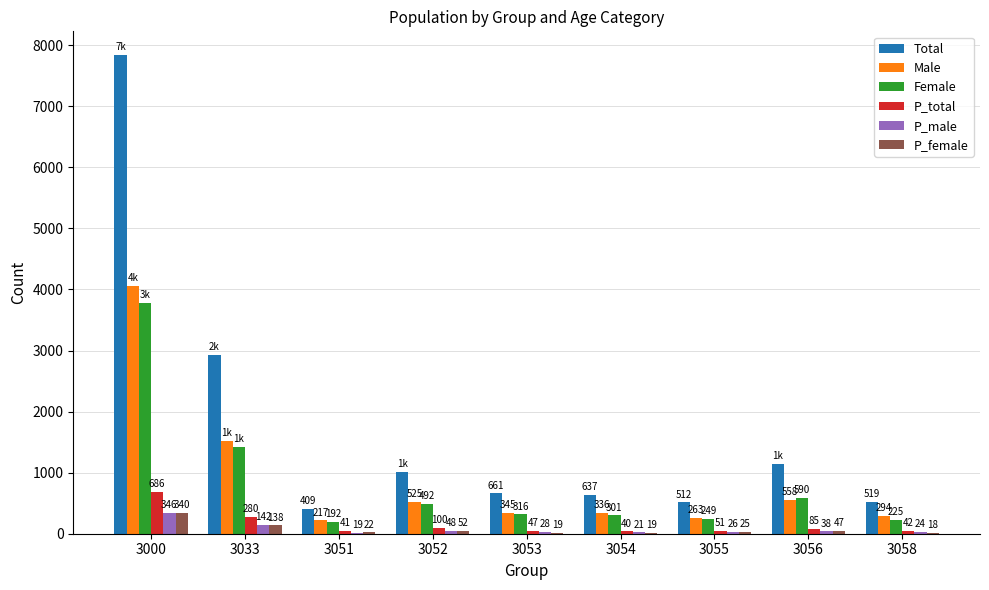

Is it true that Total equals 7835 at 3000?

True